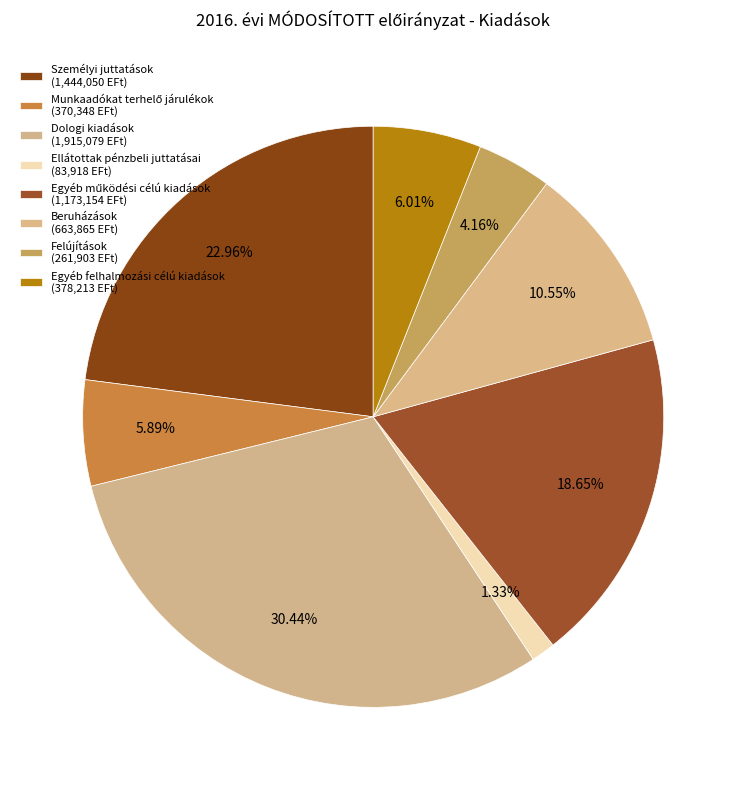

How many segments does this pie chart have?

8